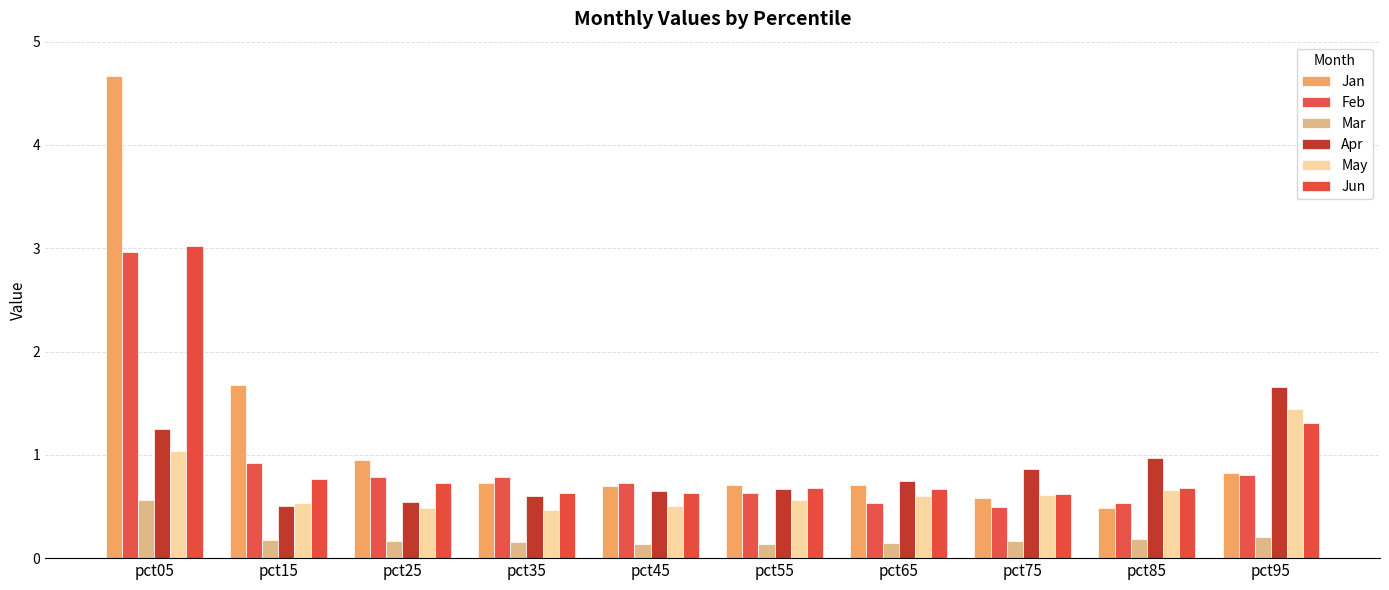

What is the greatest value displayed?

4.7